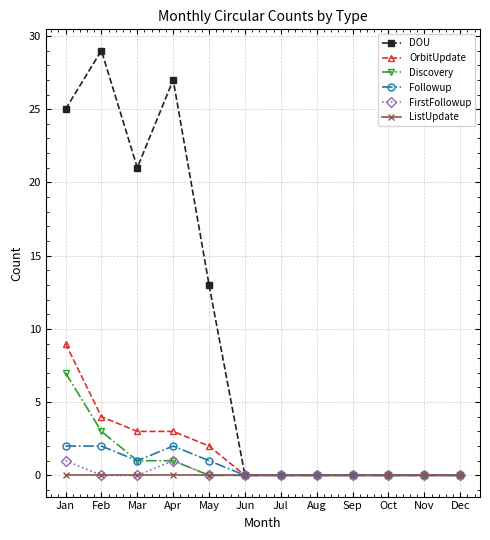

How many lines are shown in the chart?

6